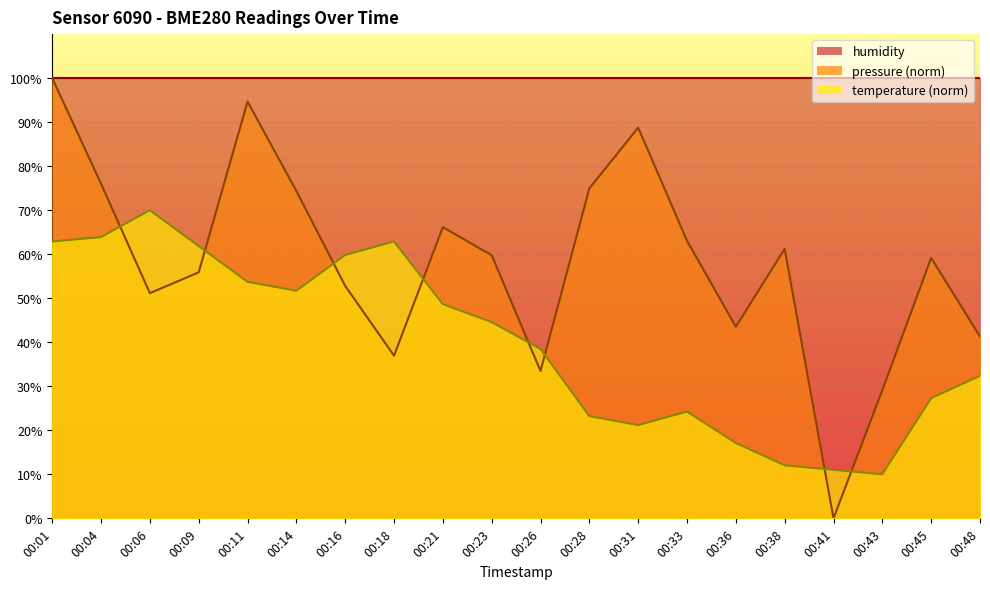

Between 00:14 and 00:36, which series saw the biggest shift?

temperature